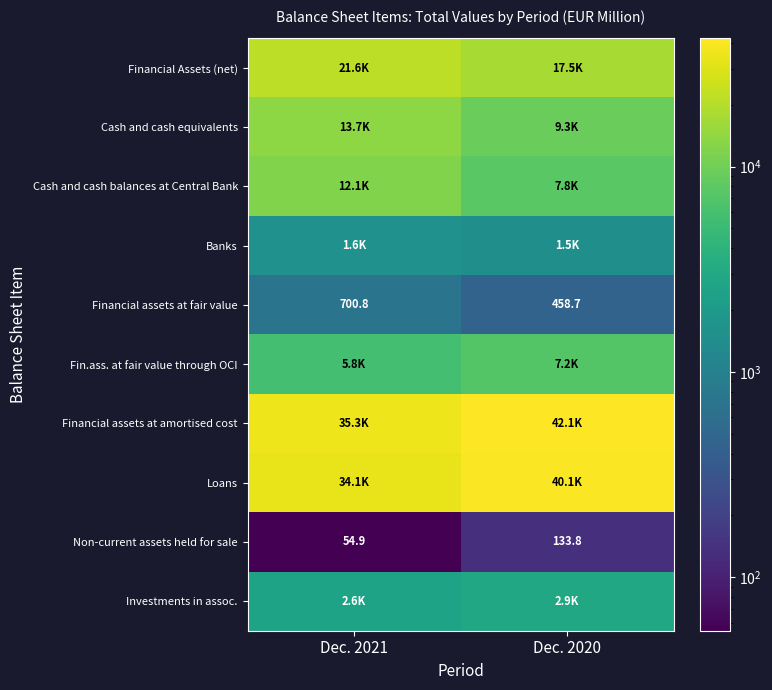

Rank the series at Dec. 2020 from lowest to highest value.

Non-current assets held for sale, Financial assets at fair value, Banks, Investments in assoc., Fin.ass. at fair value through OCI, Cash and cash balances at Central Bank, Cash and cash equivalents, Financial Assets (net), Loans, Financial assets at amortised cost